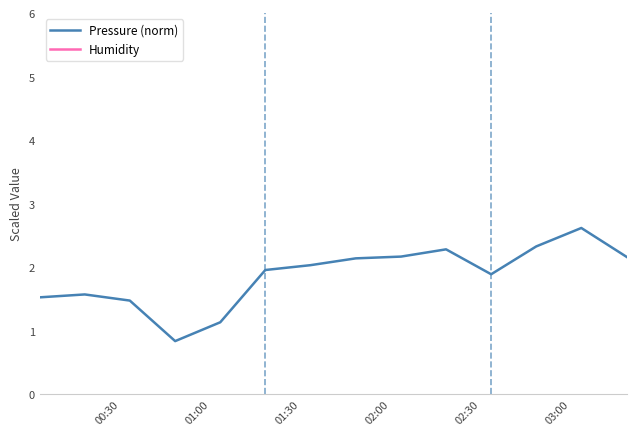

Reading left to right, transcribe all the data shown in this chart.

Pressure (norm): 1.5	1.6	1.5	0.8	1.1	2.0	2.0	2.1	2.2	2.3	1.9	2.3	2.6	2.2
Humidity: 82.6	82.2	82.7	82.1	82.5	82.8	82.9	82.8	83.8	82.8	83.2	83.7	83.8	83.2
Temperature+90: 83.9	84.0	84.0	83.5	83.8	84.3	84.4	84.4	84.4	84.5	84.3	84.5	84.6	84.2